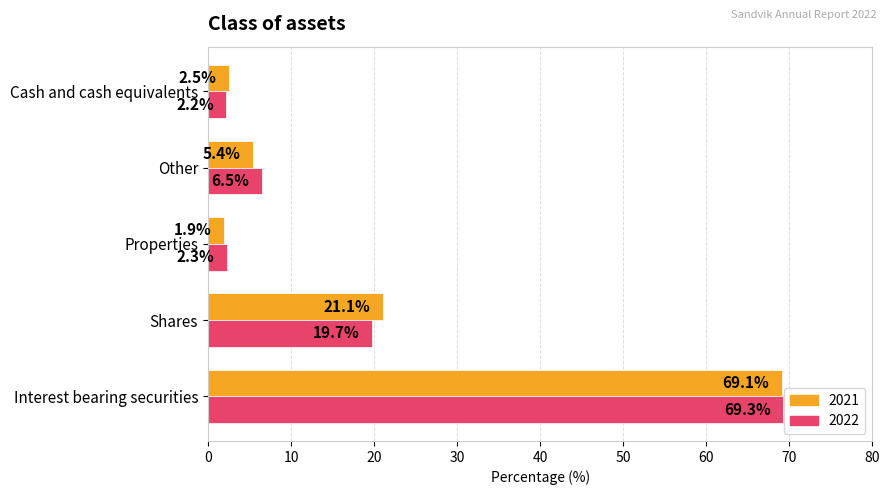

True or false: 2021 has a value of 1.9 at Properties.

True